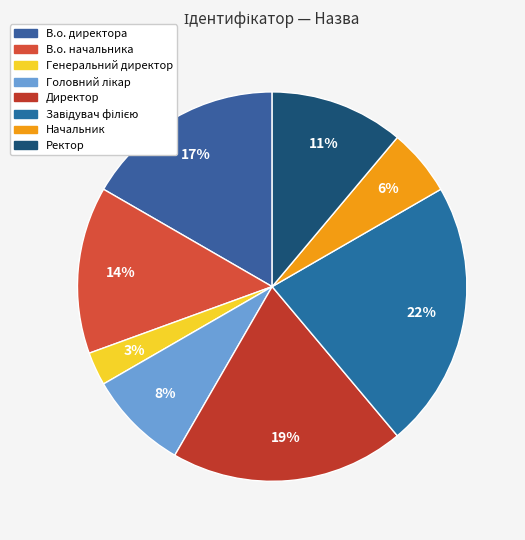

What percentage is the Директор slice, to the nearest percent?

19%